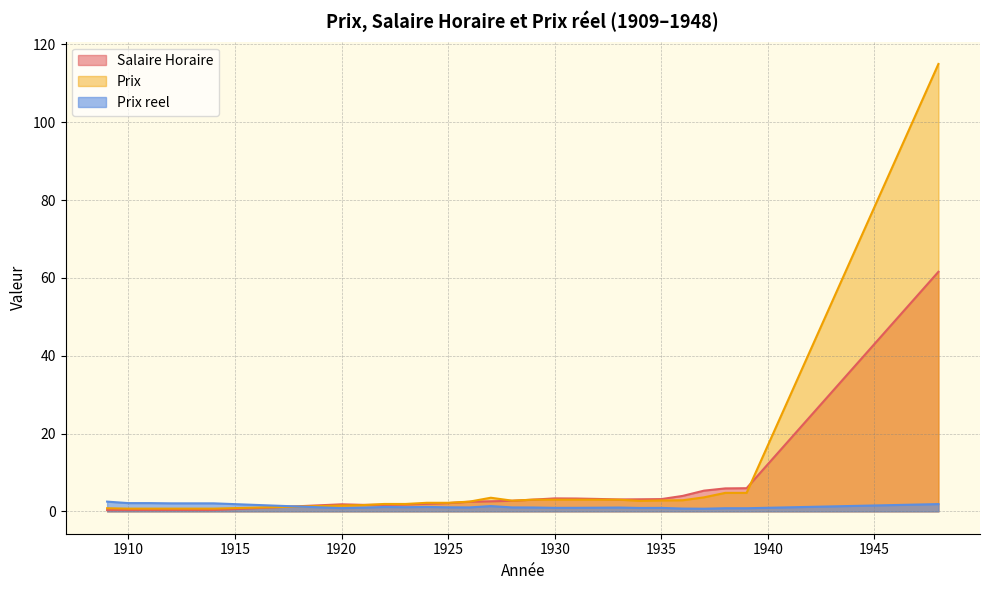

How many series are shown in this chart?

3